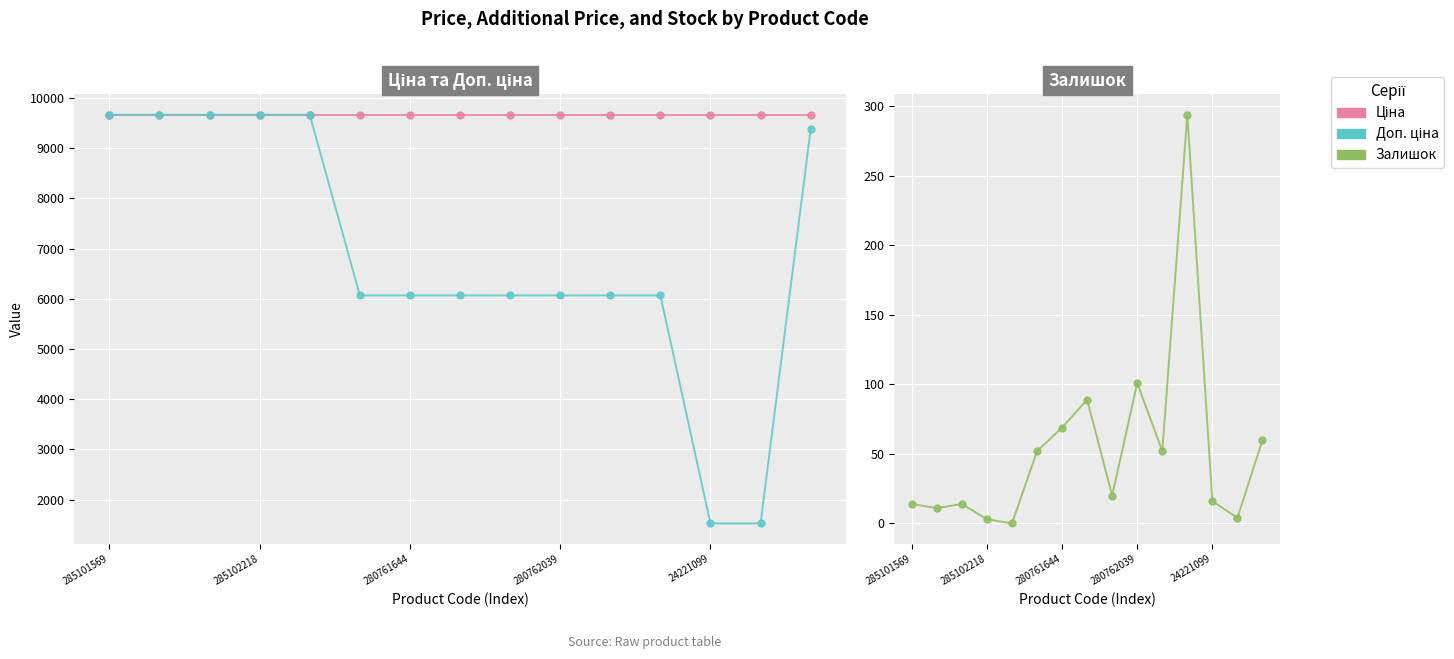

Read the Доп. ціна value at 13.

1526.8